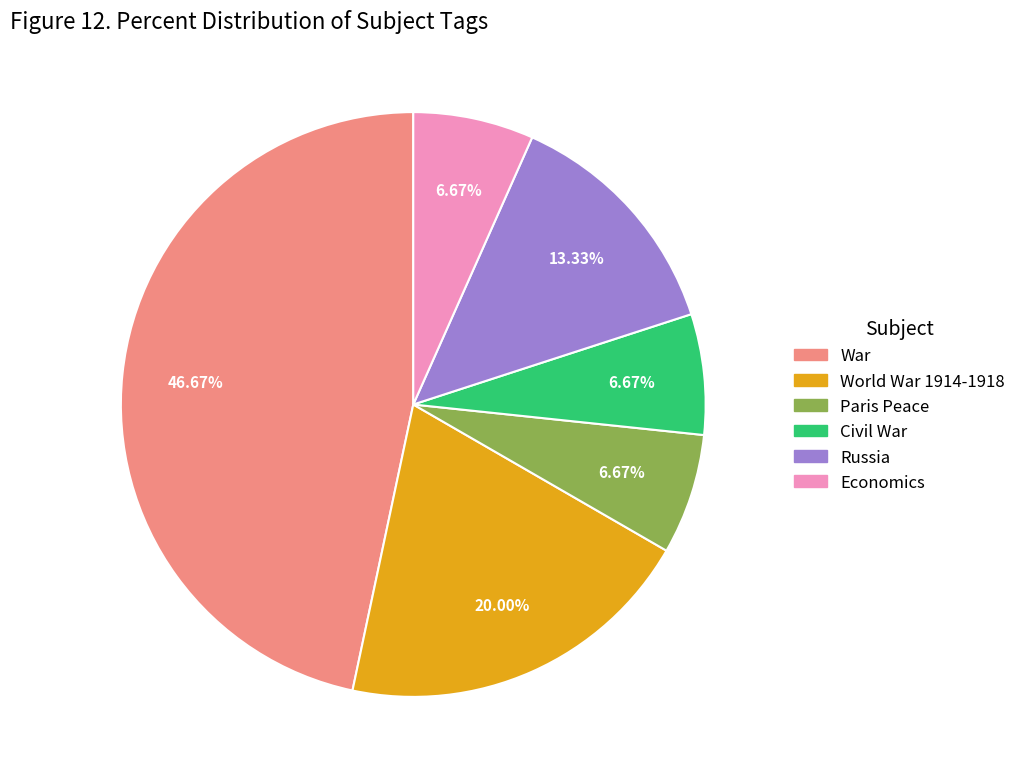

How many slices are in this pie chart?

6